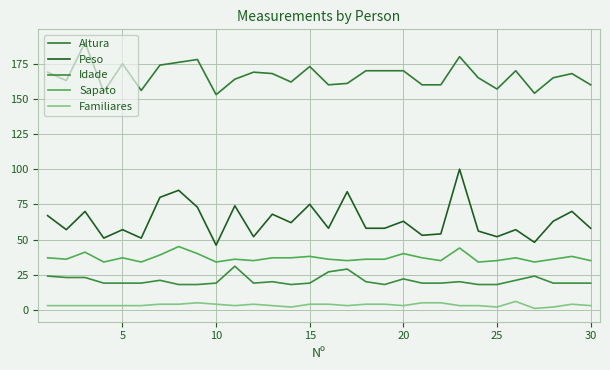

True or false: Altura and Sapato cross at least once.

False